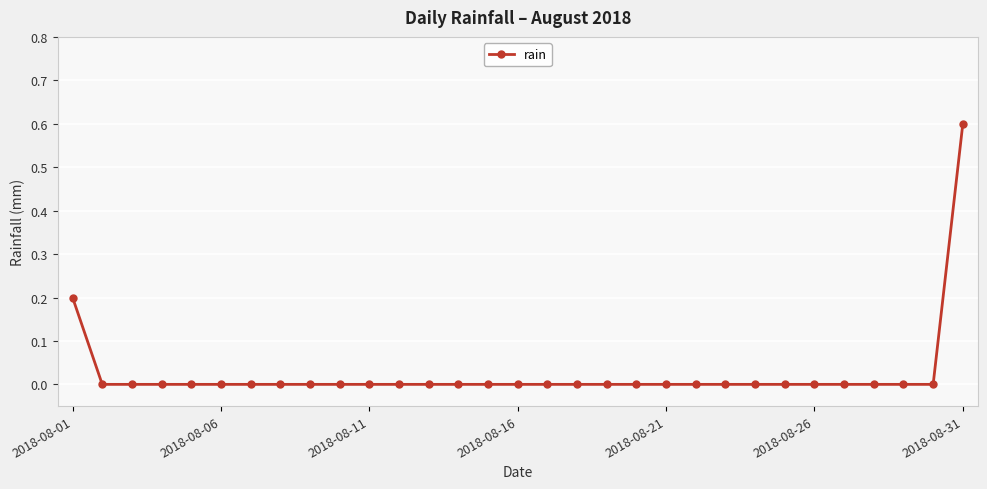

What is the maximum value shown in the chart?

0.6